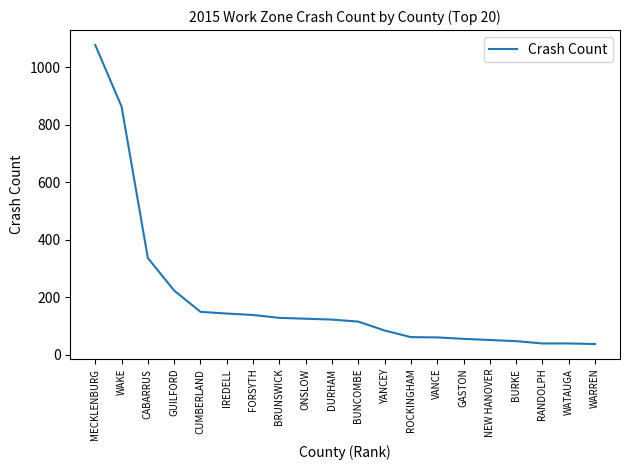

True or false: the data shows 39 at RANDOLPH.

True